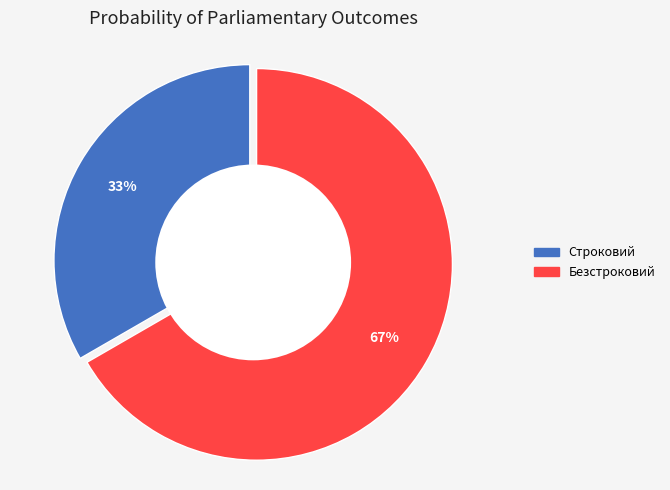

Combined, do Безстроковий and Строковий account for over 50%?

Yes